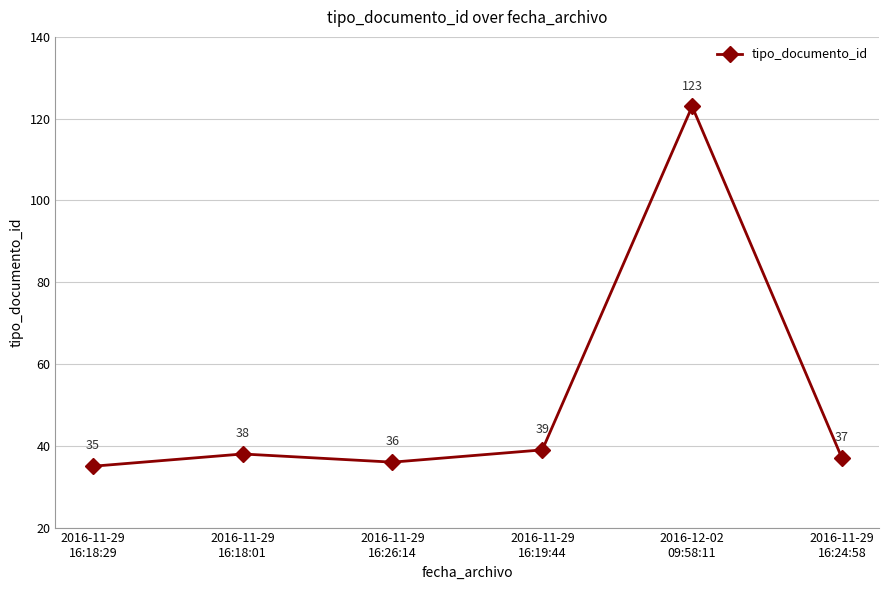

What is the value of the 1st point from the left?

35